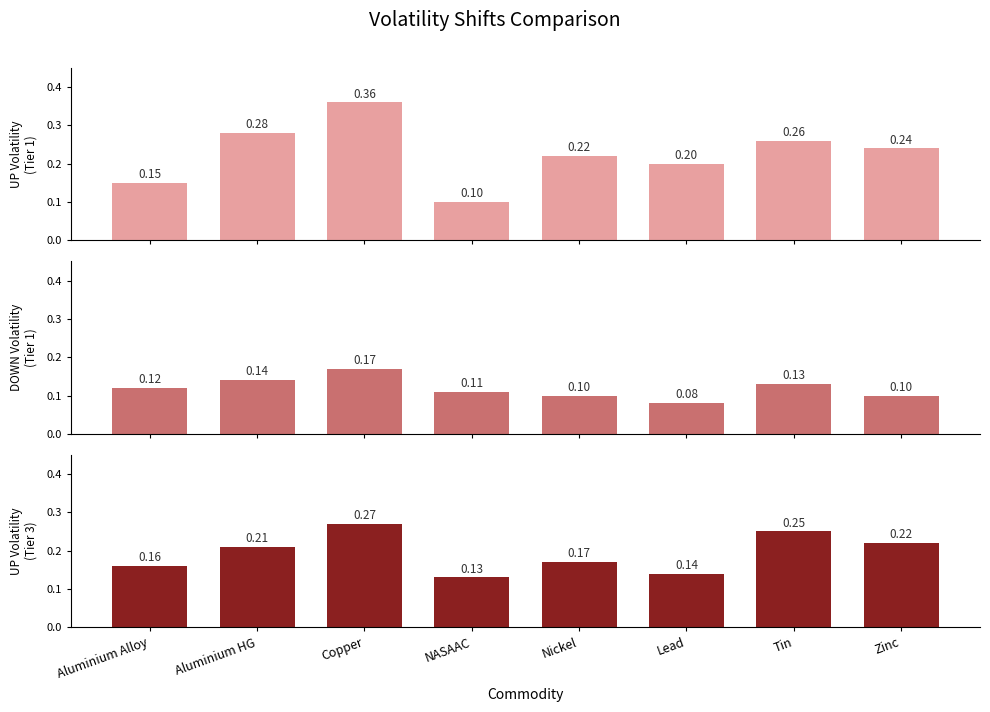

What is the label of the 5th bar from the right?

NASAAC